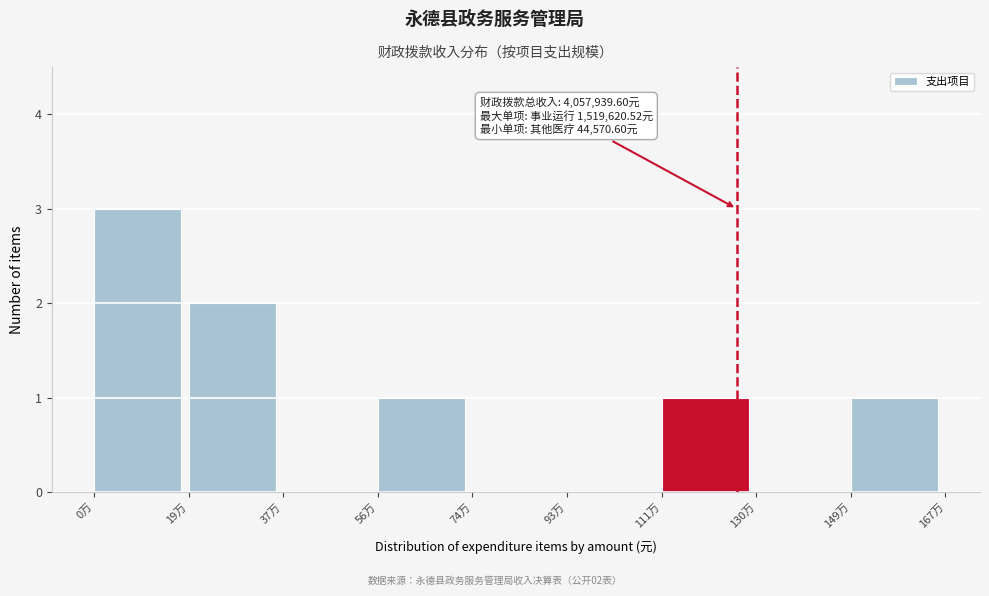

Reading right to left, what are all the values shown in this chart?

149万=1	130万=0	111万=1	93万=0	74万=0	56万=1	37万=0	19万=2	0万=3